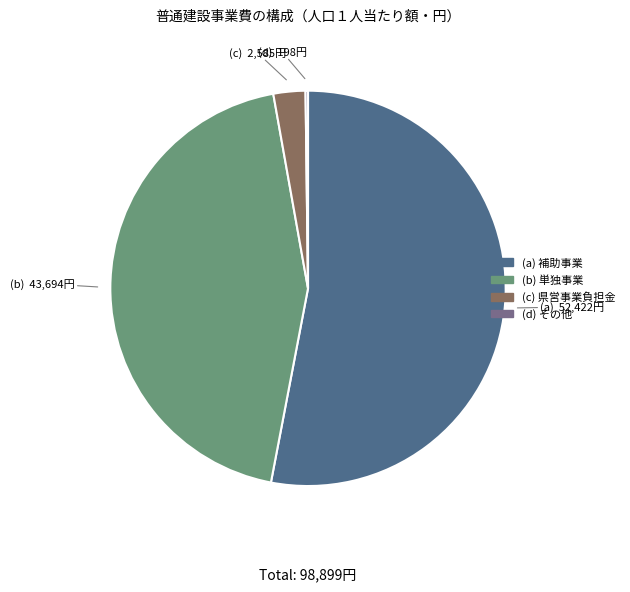

Is there a majority slice in this chart?

Yes